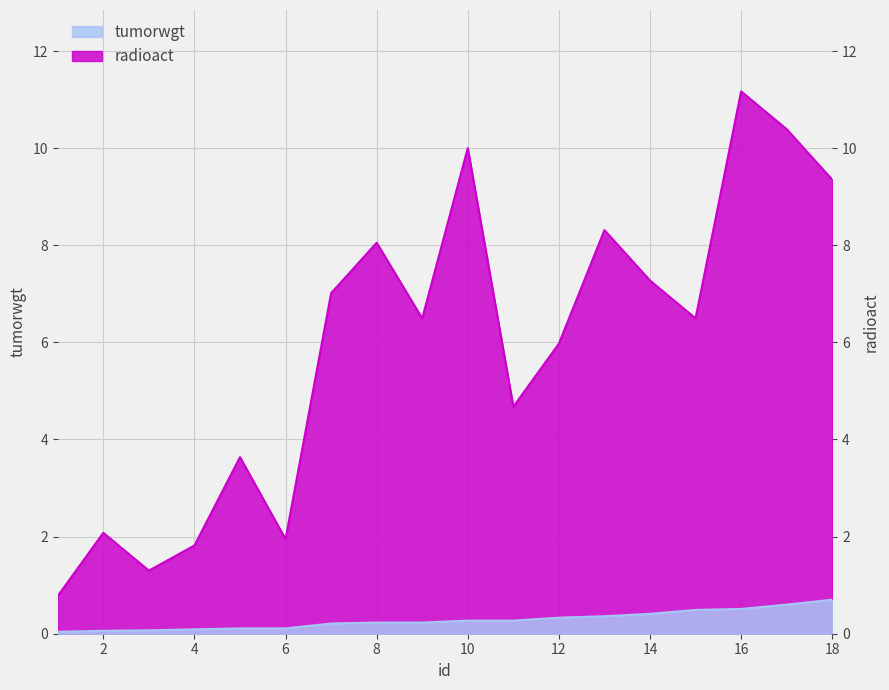

Rank the categories by radioact value from lowest to highest.

1, 3, 4, 6, 2, 5, 11, 12, 9, 15, 7, 14, 8, 13, 18, 10, 17, 16